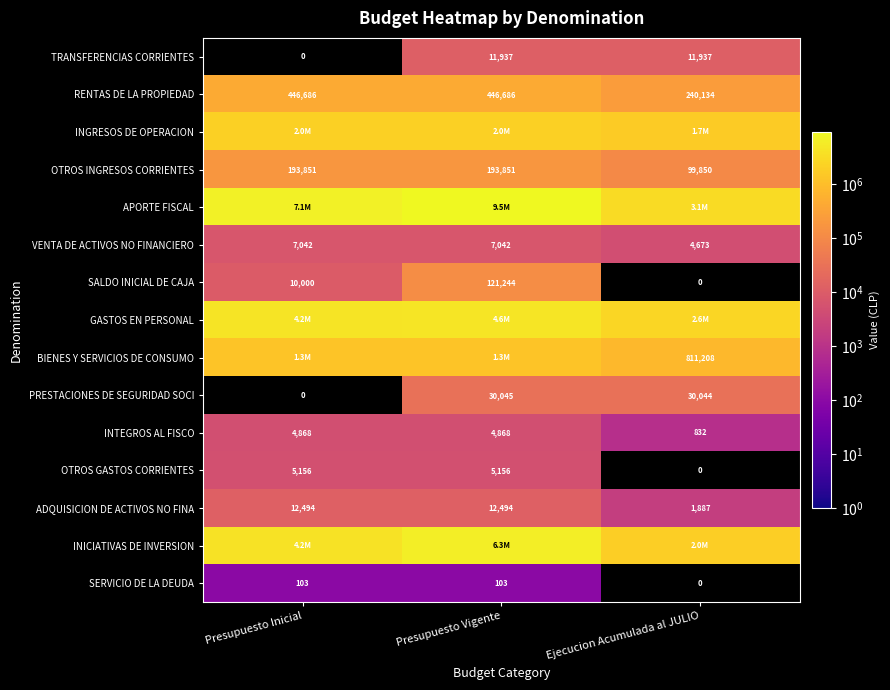

The VENTA DE ACTIVOS NO FINANCIERO series shows 2609 at Presupuesto Inicial. True or false?

False